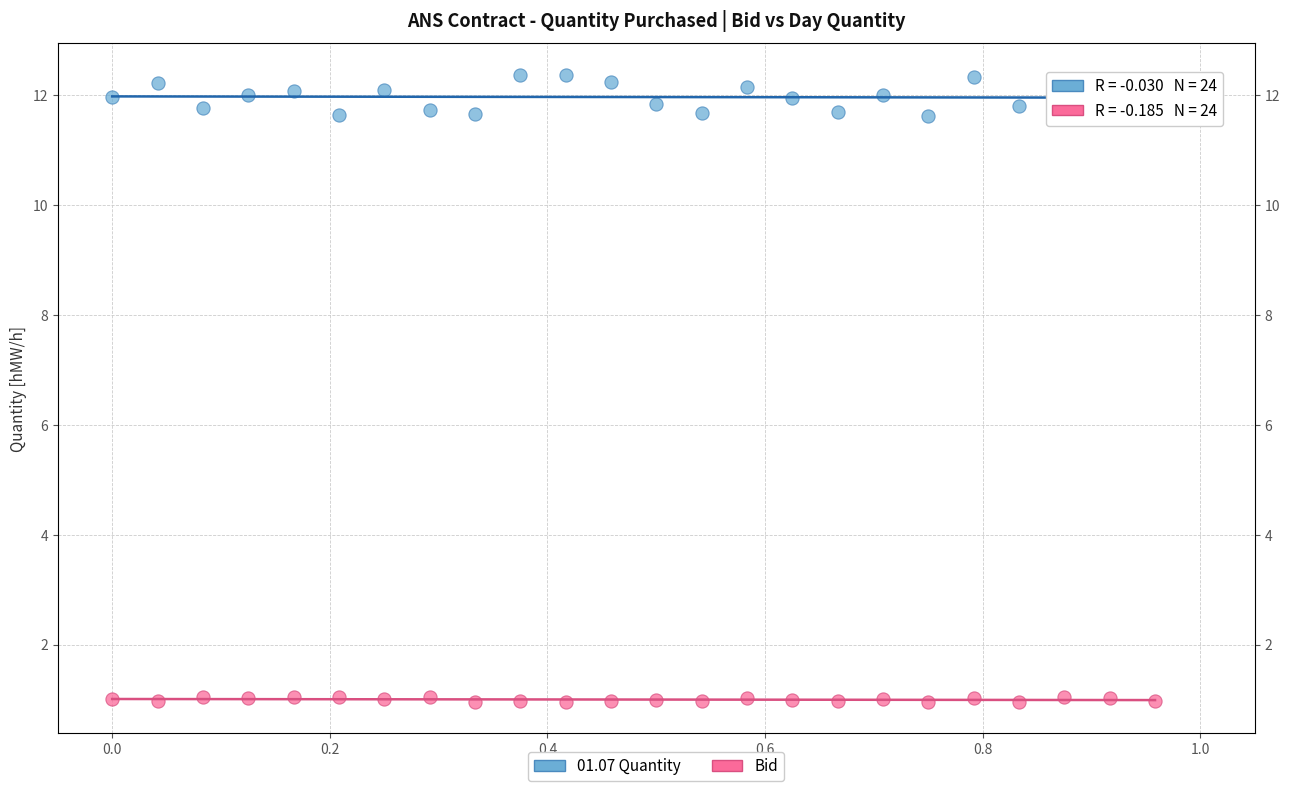

Which series contains the highest Y value?

01.07 Quantity